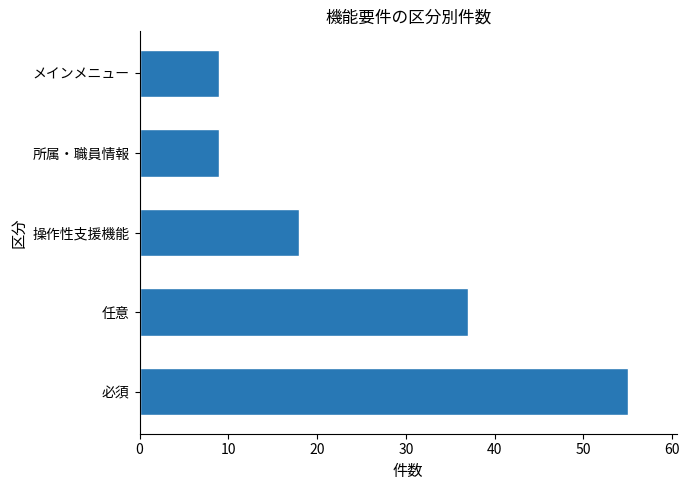

Between 操作性支援機能 and 所属・職員情報, which is larger?

操作性支援機能